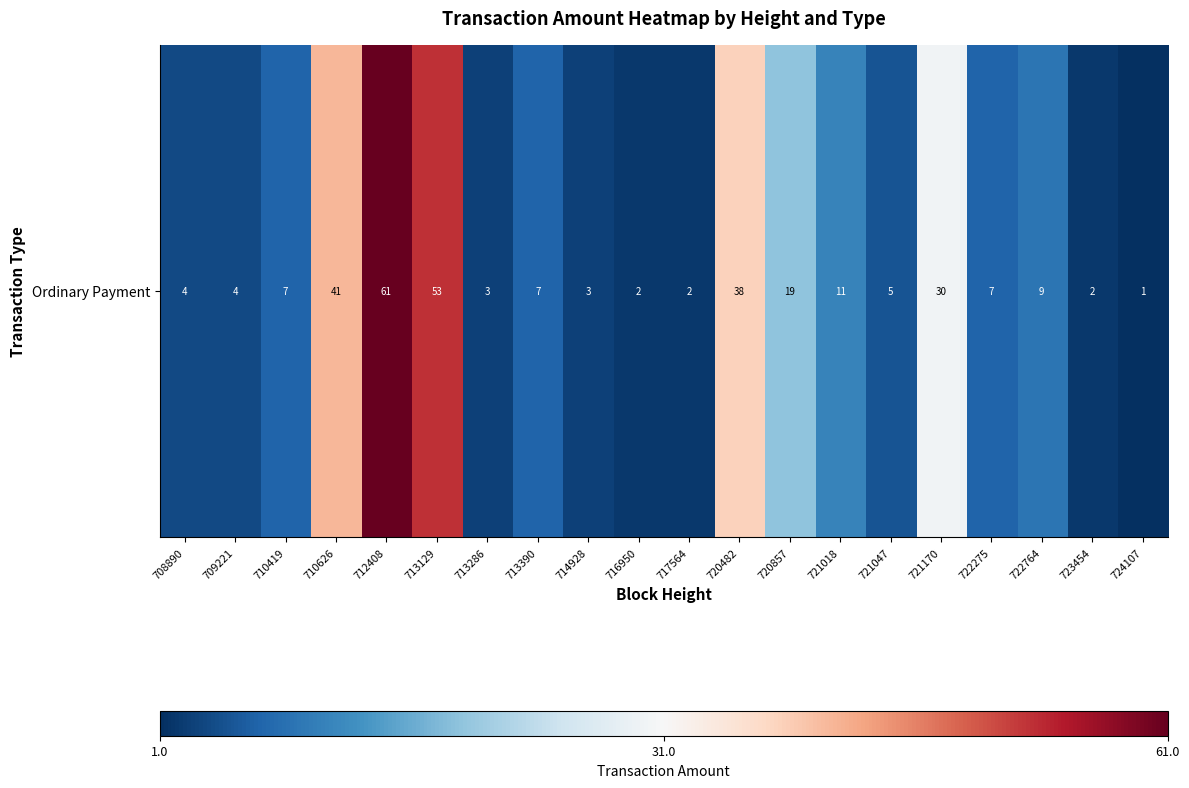

Is it true that the value at 713390 is 5?

False